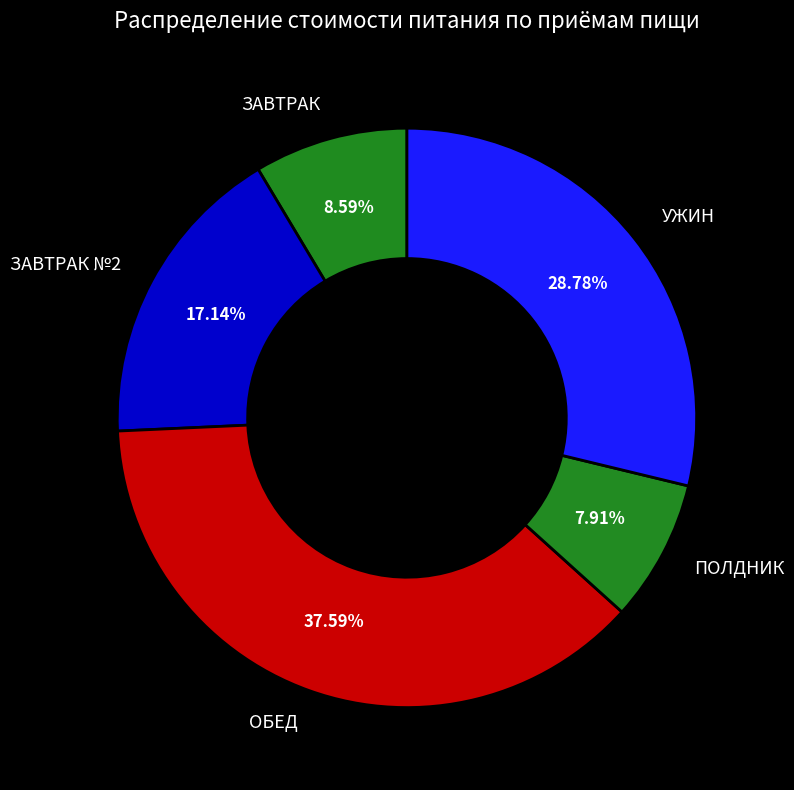

How many segments does this pie chart have?

5